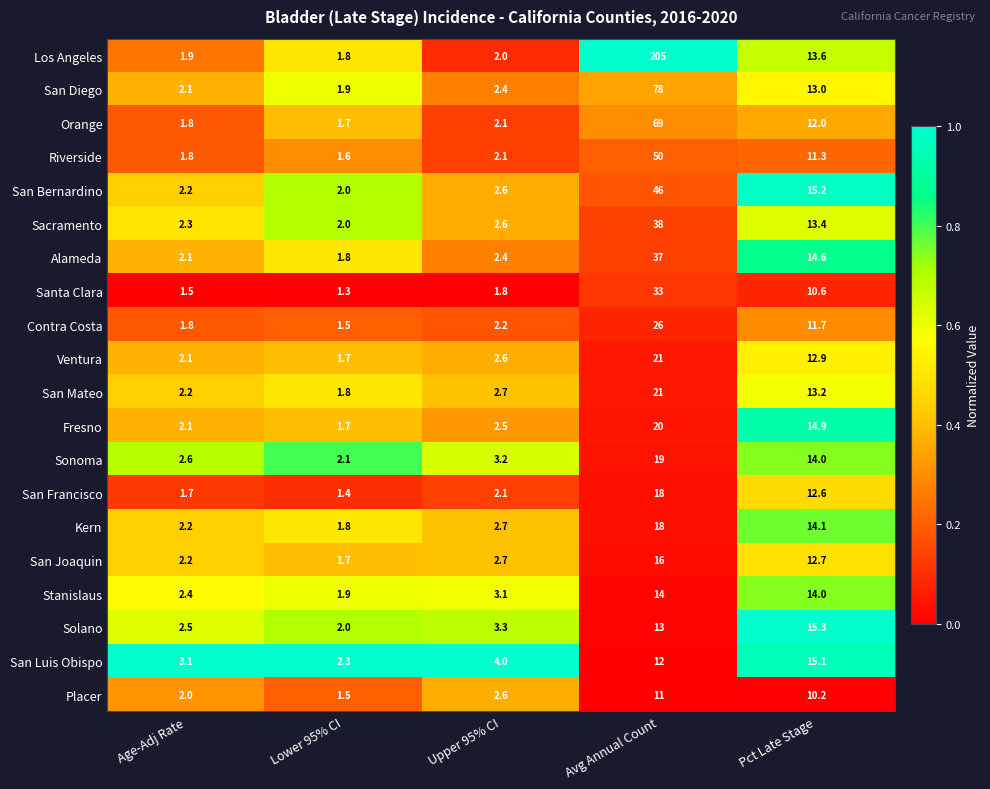

What is the spread (max minus min) of values at Pct Late Stage?

5.1